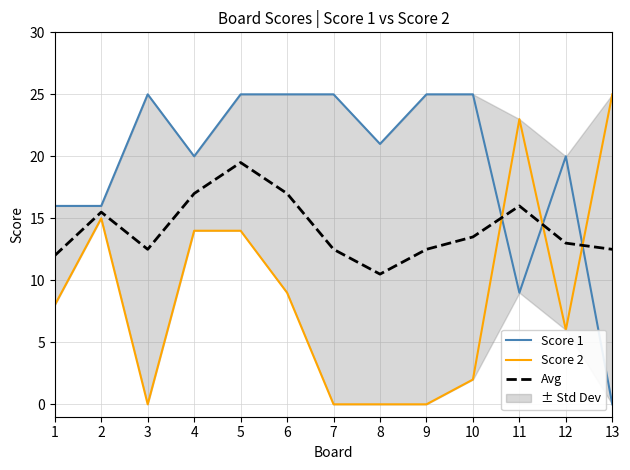

True or false: Avg has a value of 13.5 at 10.

True